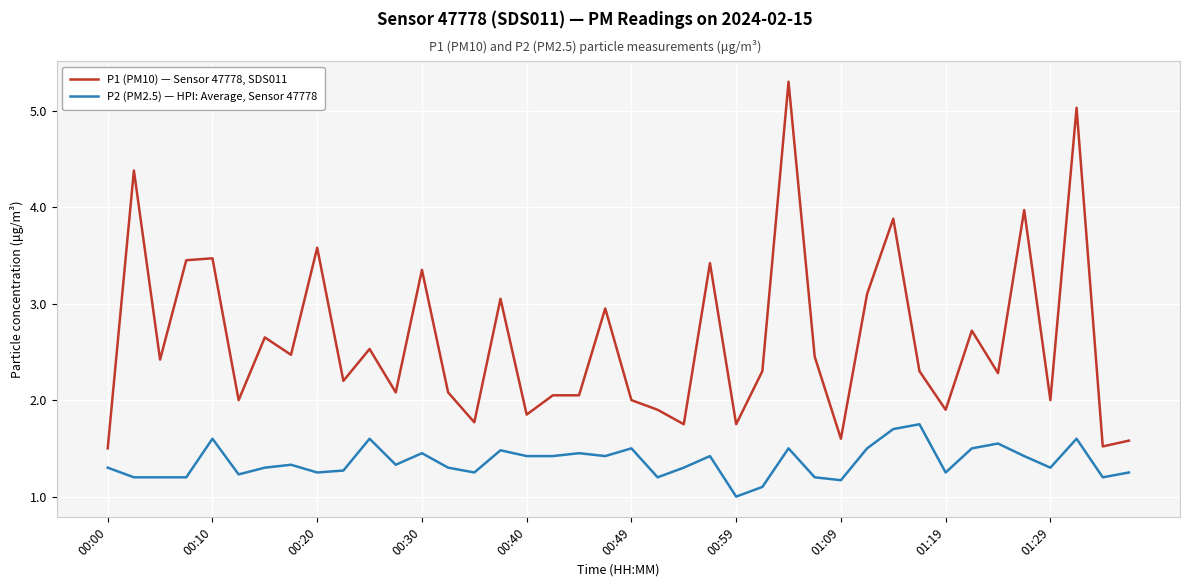

True or false: P1 (PM10) — Sensor 47778, SDS011 has more than 2 points higher than both neighbors.

True